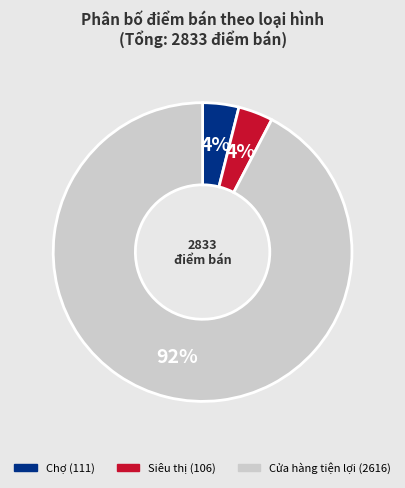

To the nearest percent, what is the average slice percentage?

33%